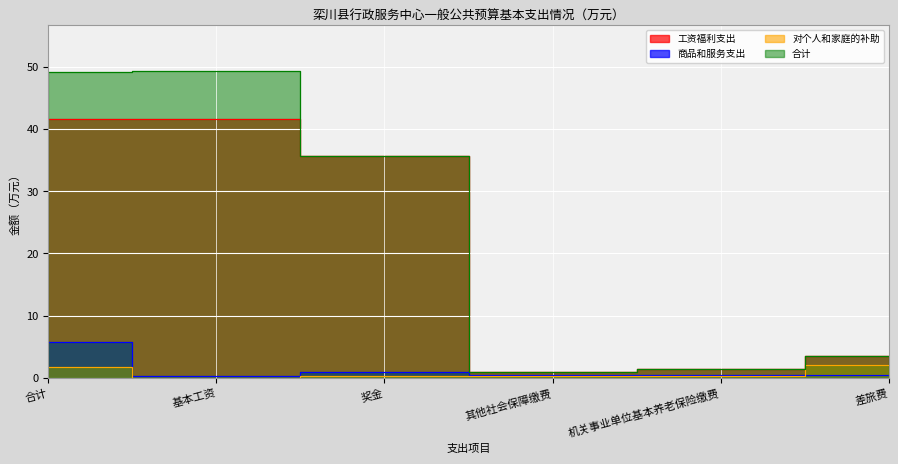

True or false: 工资福利支出 has a value of 1.0 at 其他社会保障缴费.

True